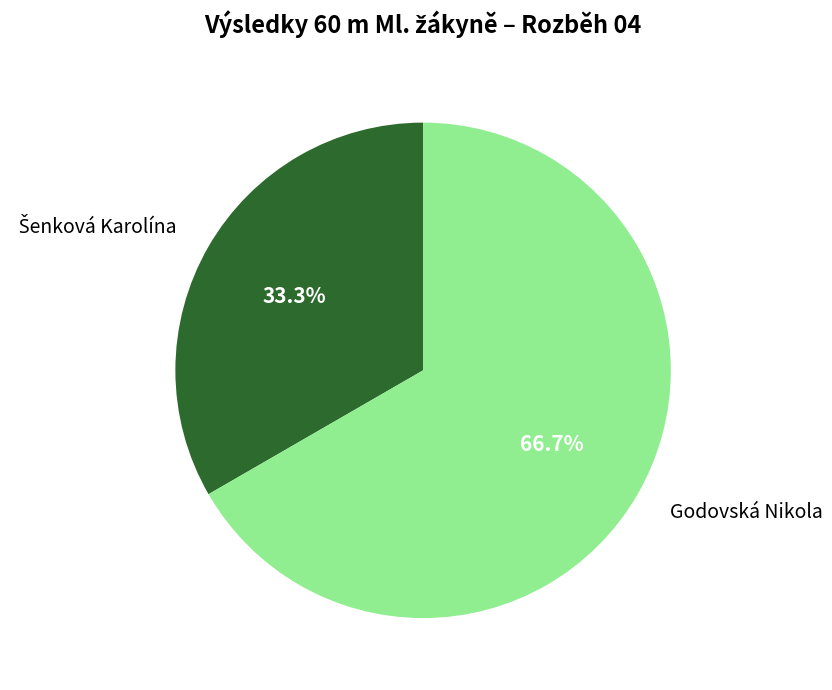

Count the number of slices in the pie.

2